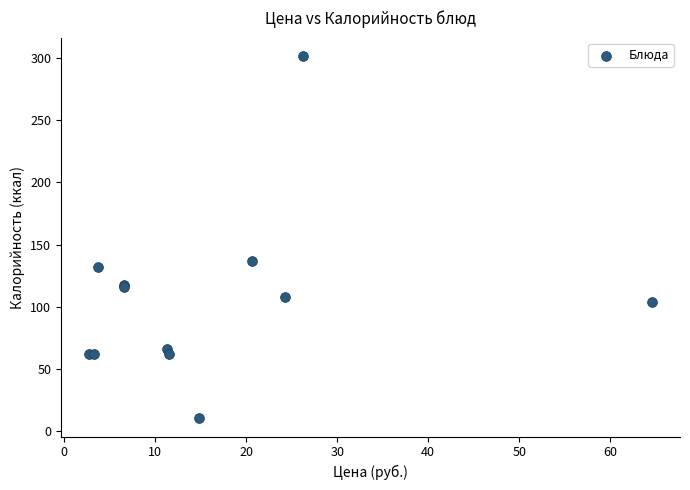

What Y value in the scatter plot is closest to 156?

137